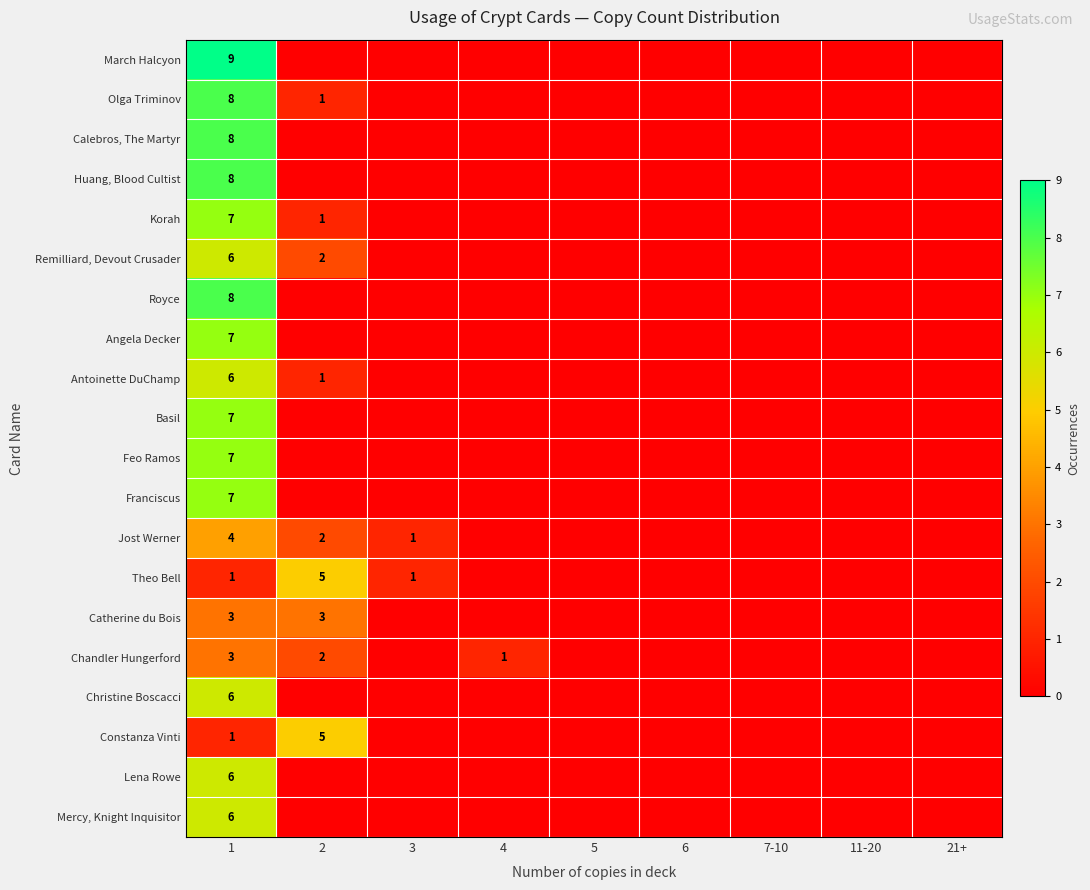

The Korah series shows 7 at 1. True or false?

True